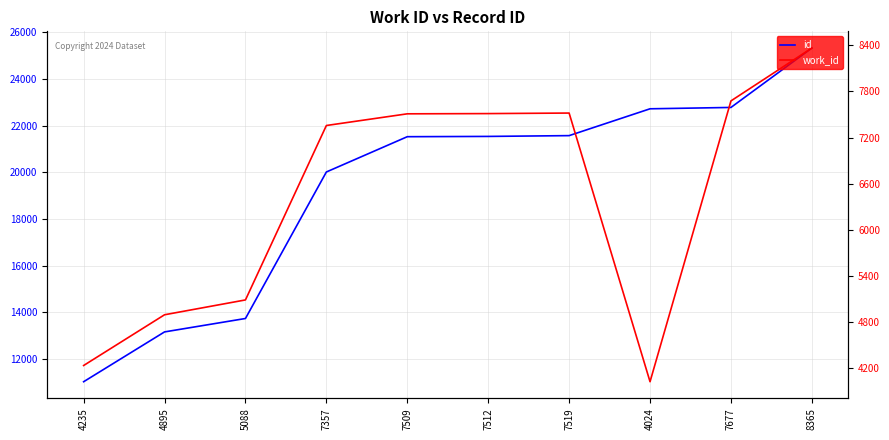

Does the chart have visible grid lines?

Yes